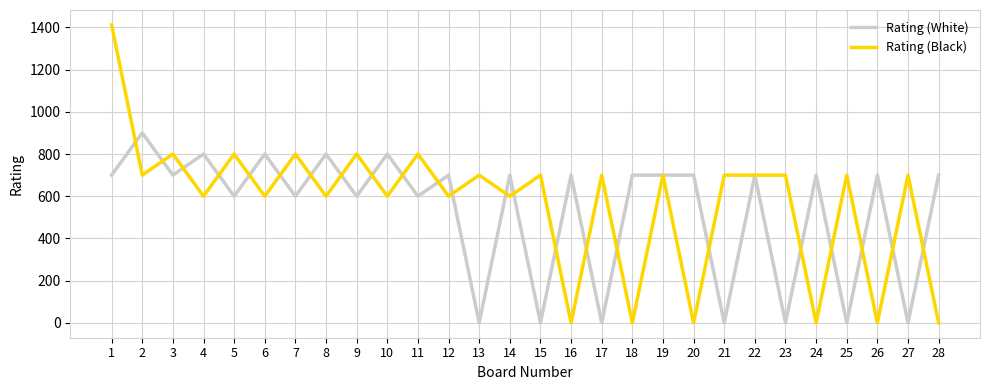

What is the sum of all Rating (Black) values?

16012